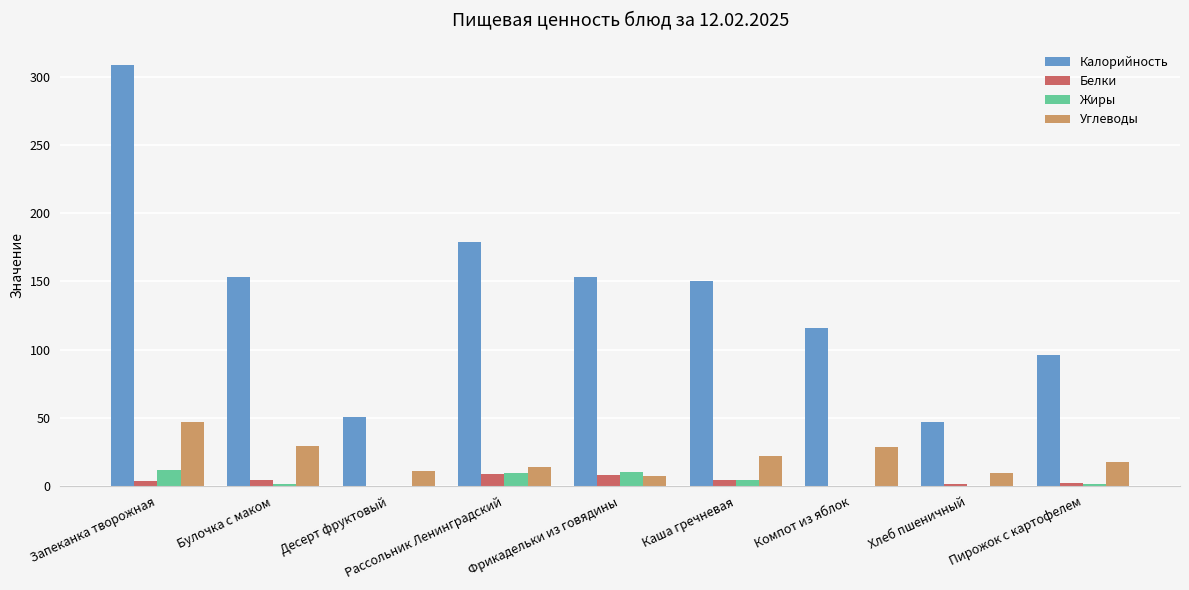

What is the highest value of the Калорийность series?

308.2